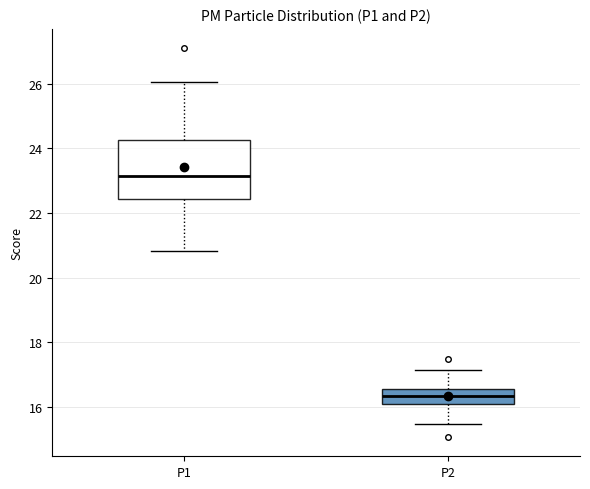

Comparing the boxes themselves (not the whiskers), which one is the tallest?

P1